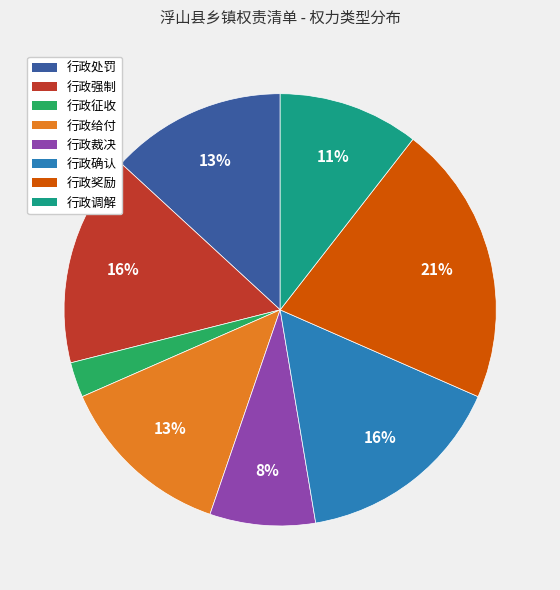

To the nearest percent, what is the combined percentage of 行政处罚 and 行政调解?

24%